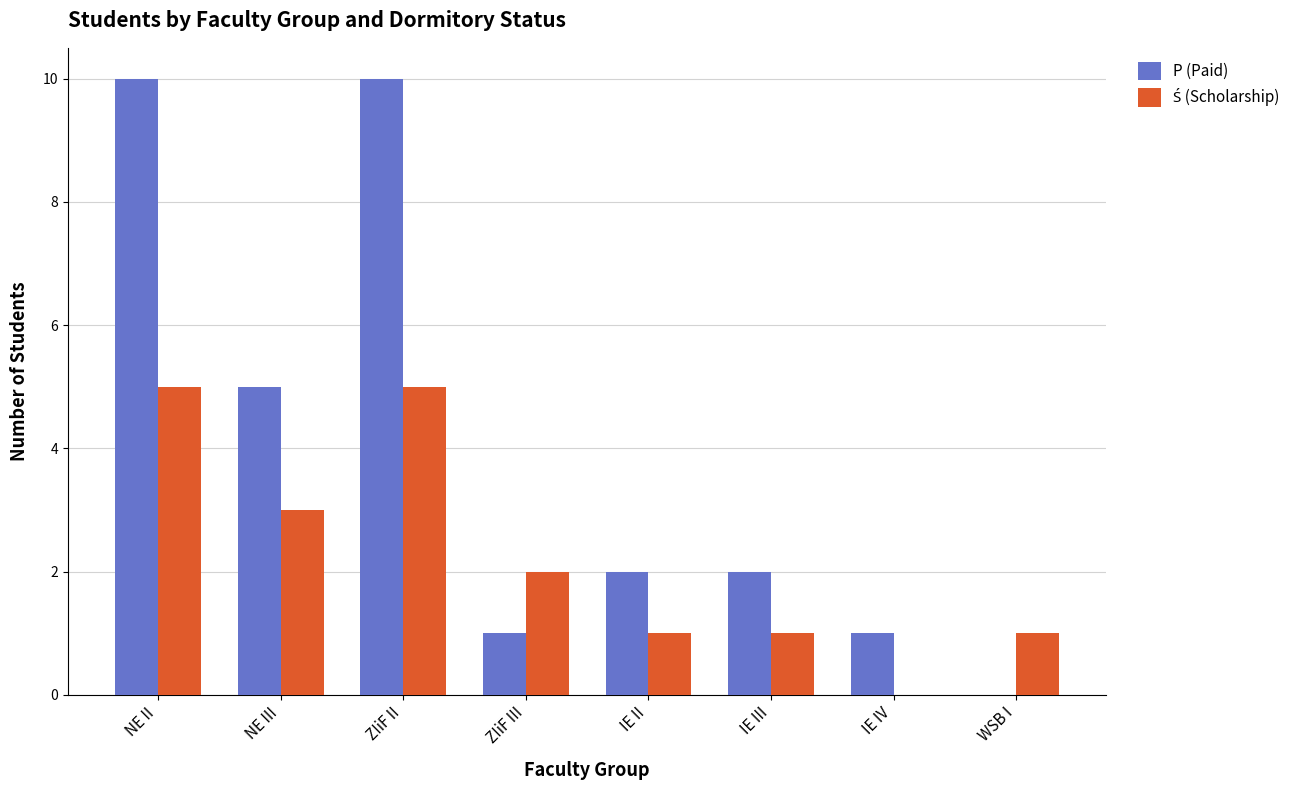

Between NE II and IE II, which series saw the biggest shift?

P (Paid)